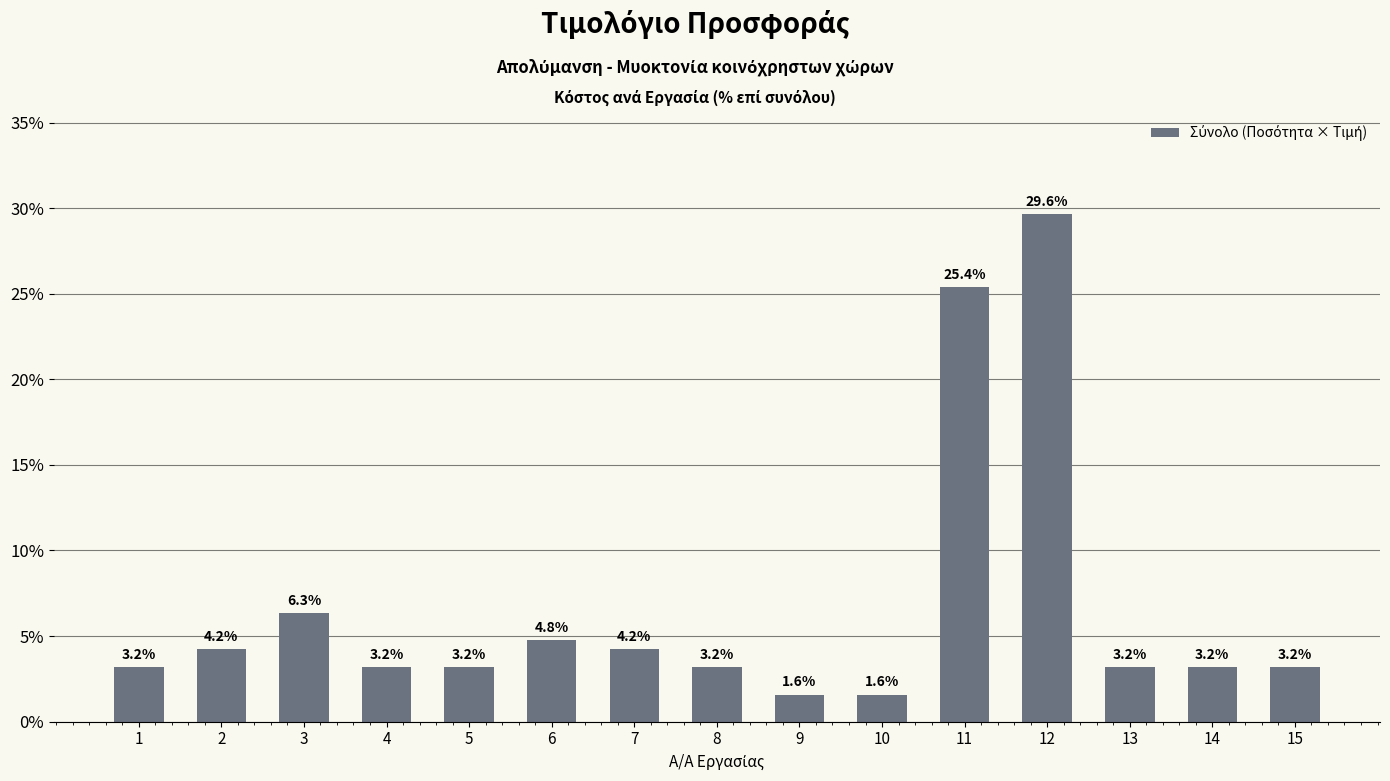

Where is the data nearest to the value 15?

3